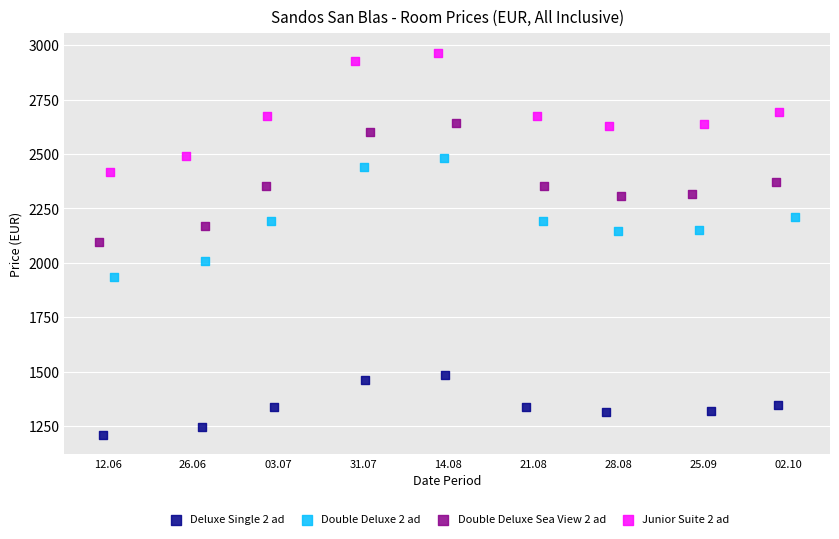

What are all the series names shown in the legend?

Deluxe Single 2 ad, Double Deluxe 2 ad, Double Deluxe Sea View 2 ad, Junior Suite 2 ad